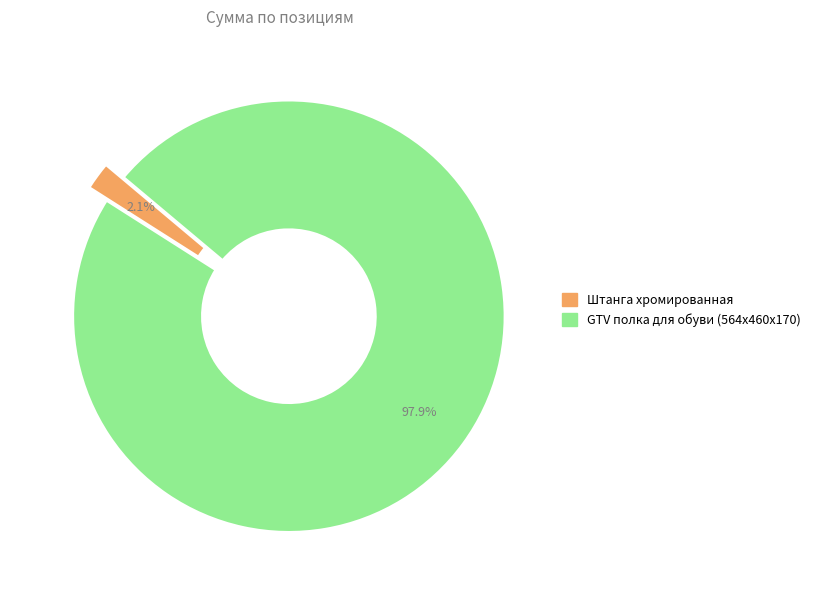

Combined, do Штанга хромированная and GTV полка для обуви (564х460х170) account for over 50%?

Yes